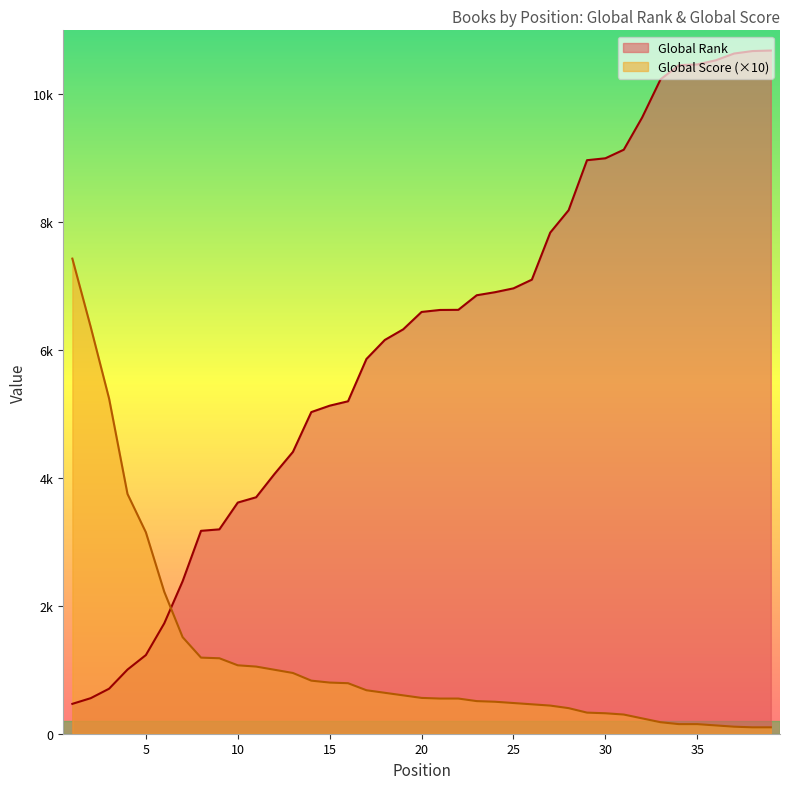

Between 8 and 18, which is larger?

18